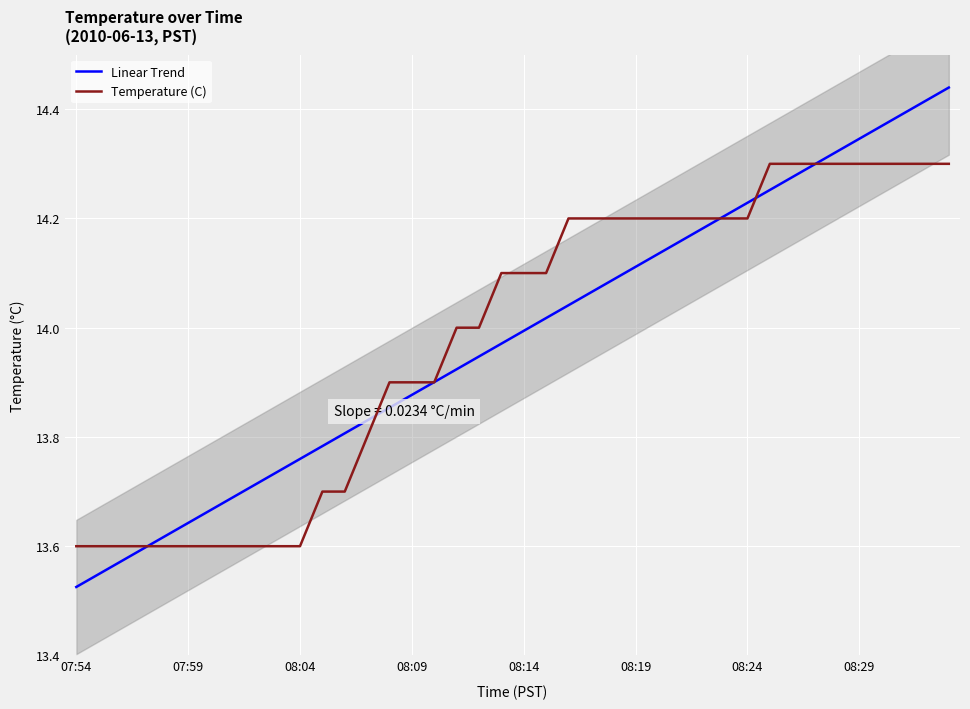

The value of Temperature (C) at 08:24 is 14.2. True or false?

True